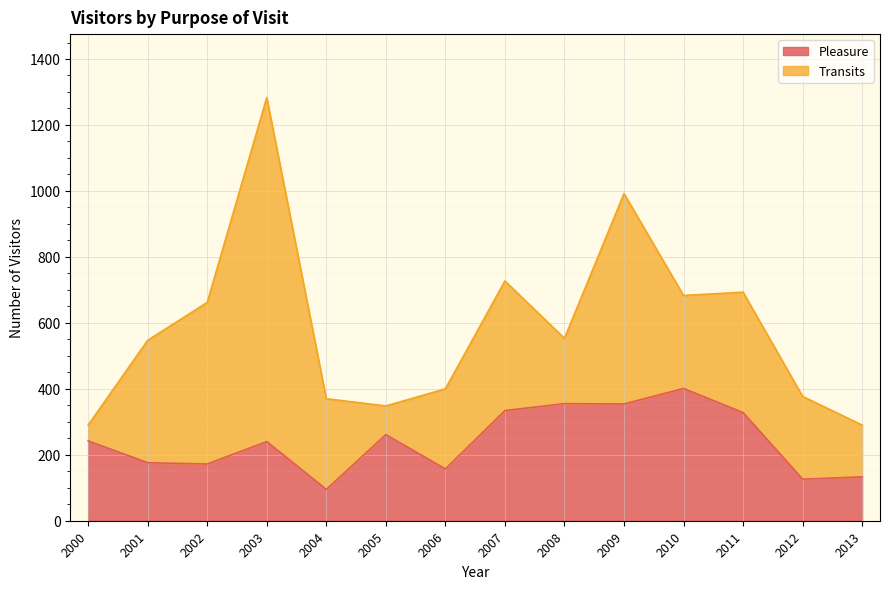

How many values exceed 242?

6